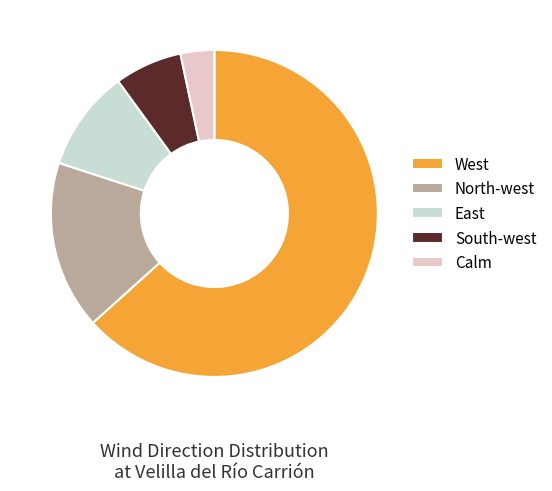

Combined, do North-west and East account for over 50%?

No